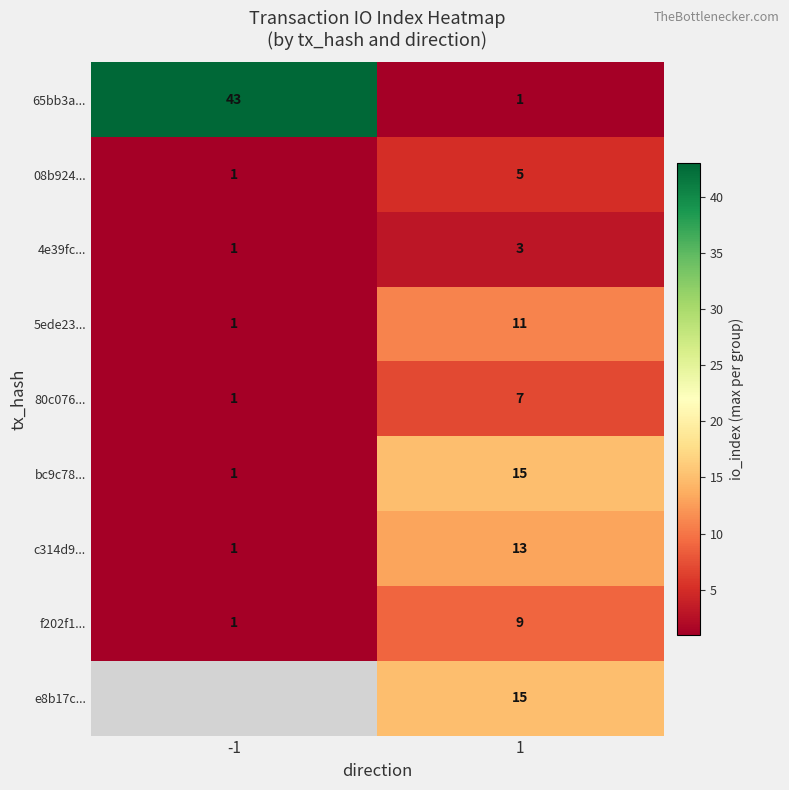

What is the maximum value for 80c076...?

7